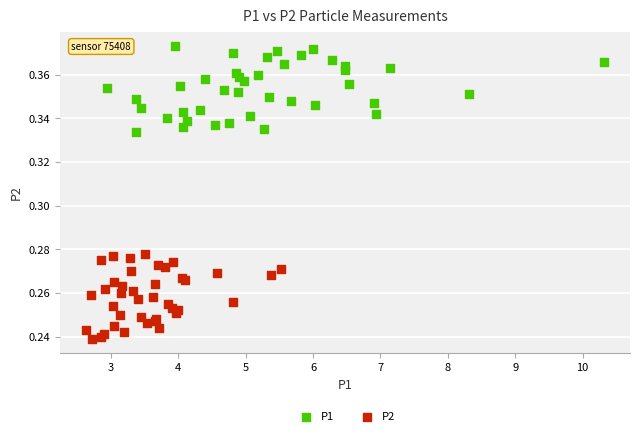

Which series contains the lowest Y value?

P2